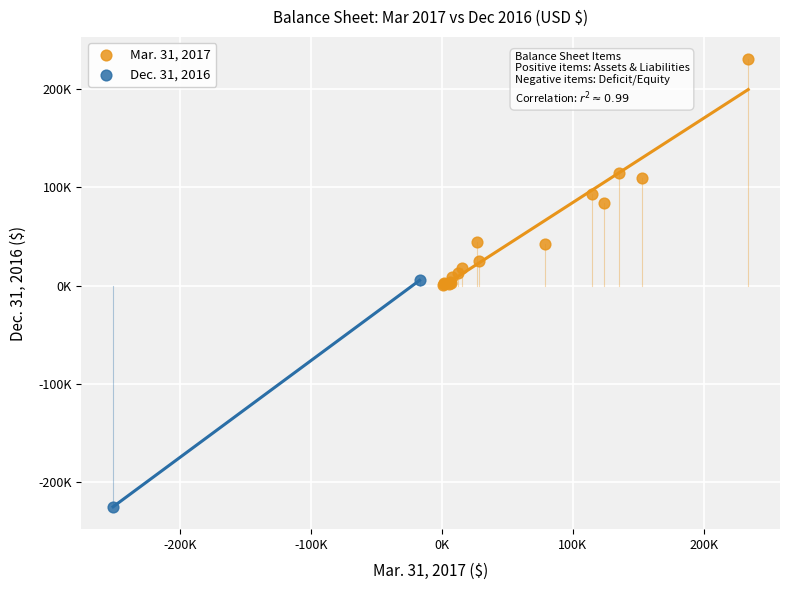

What are all the series names shown in the legend?

Mar. 31, 2017, Dec. 31, 2016